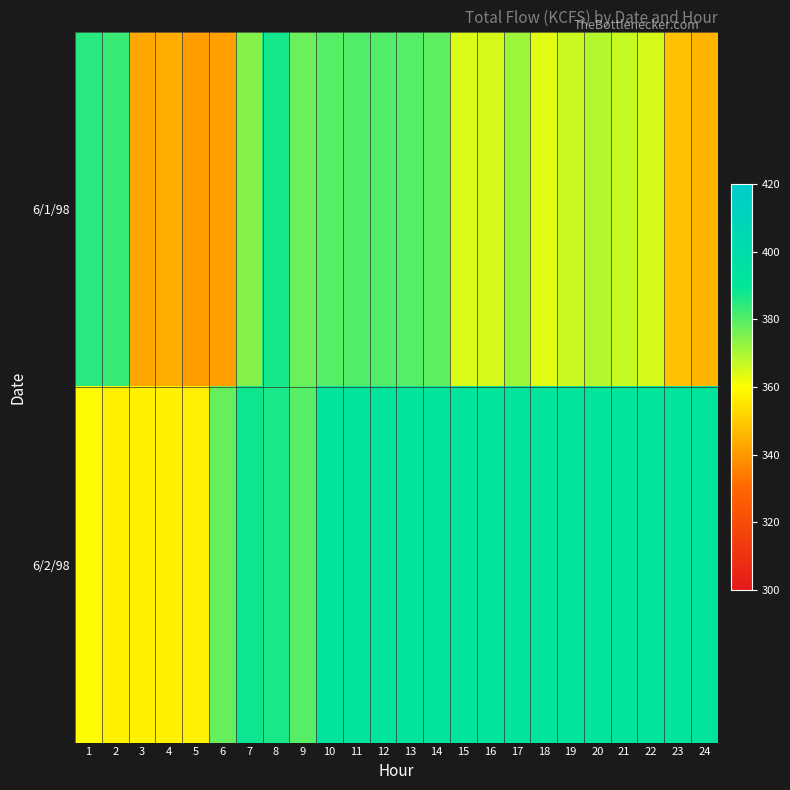

Rank the series by their average value, from lowest to highest.

6/1/98, 6/2/98